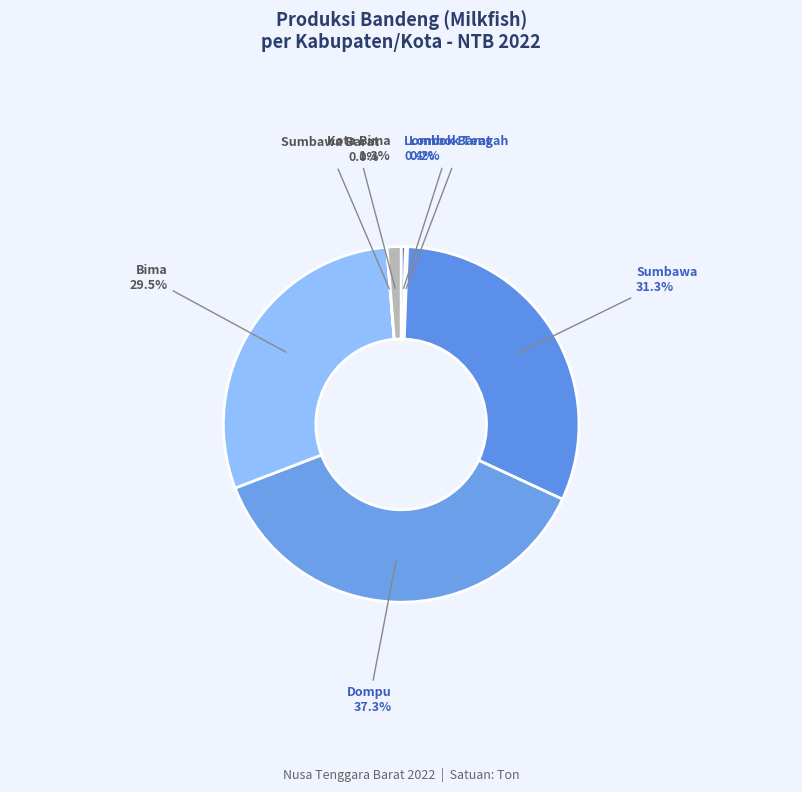

To the nearest percent, what portion does Kota Bima represent?

1%